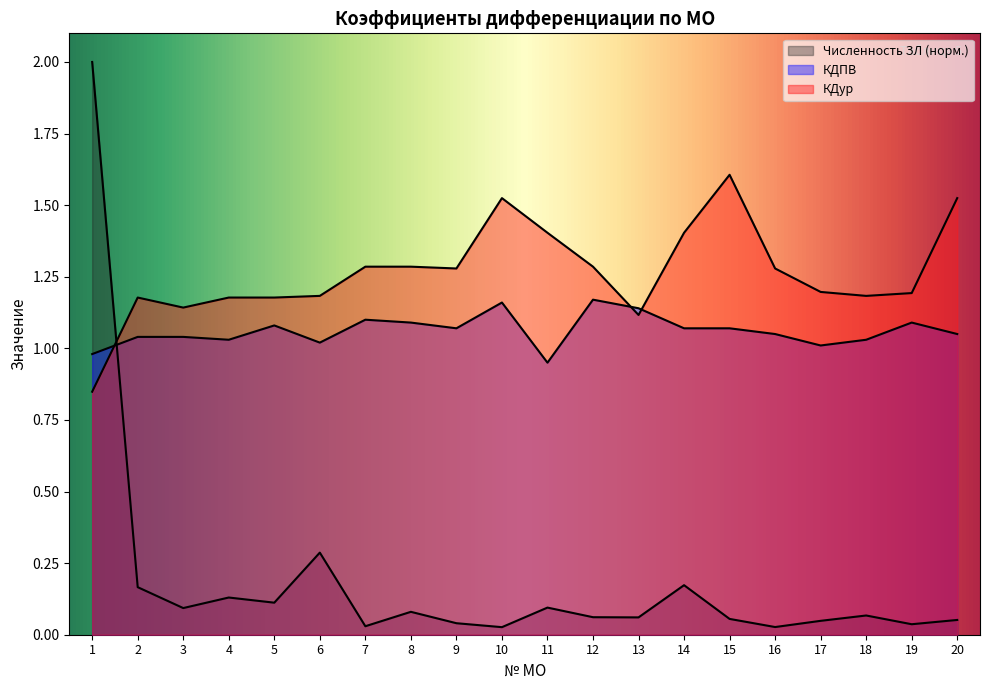

At which label does КДур reach its peak?

15